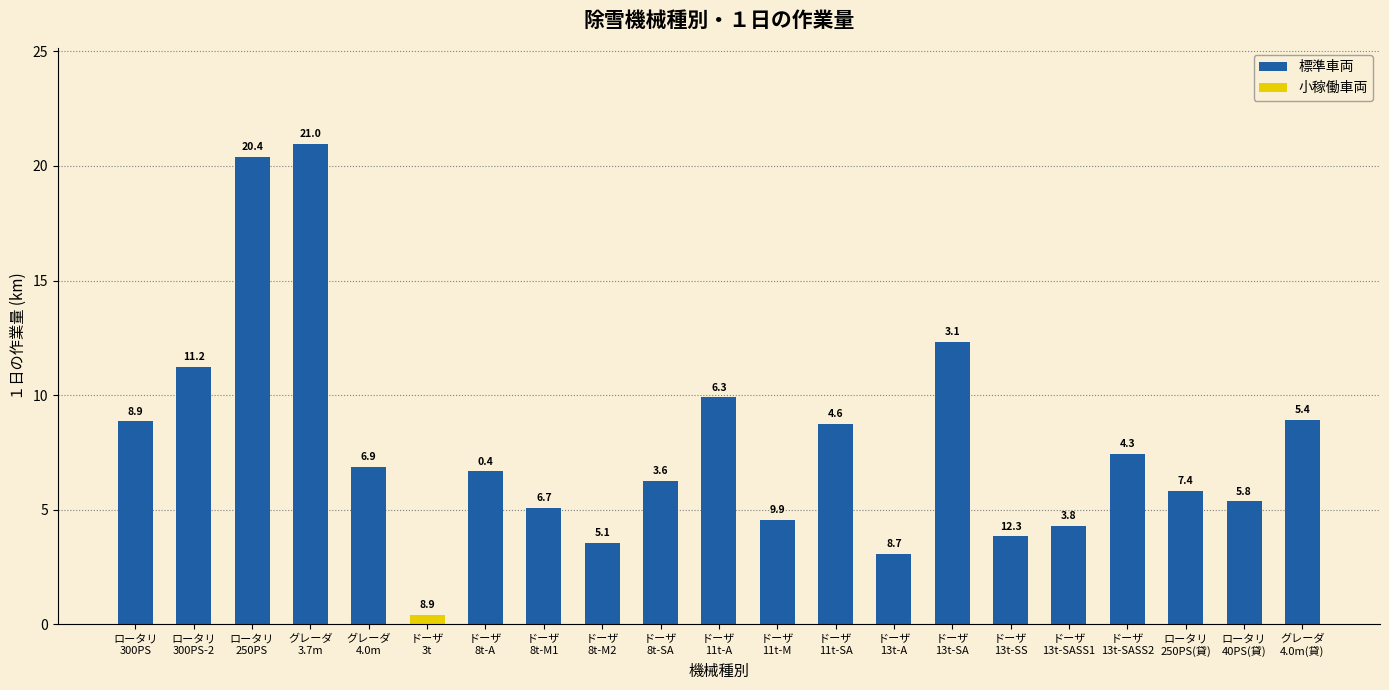

What is the difference between the maximum and minimum values in the 標準車両 series?

17.9